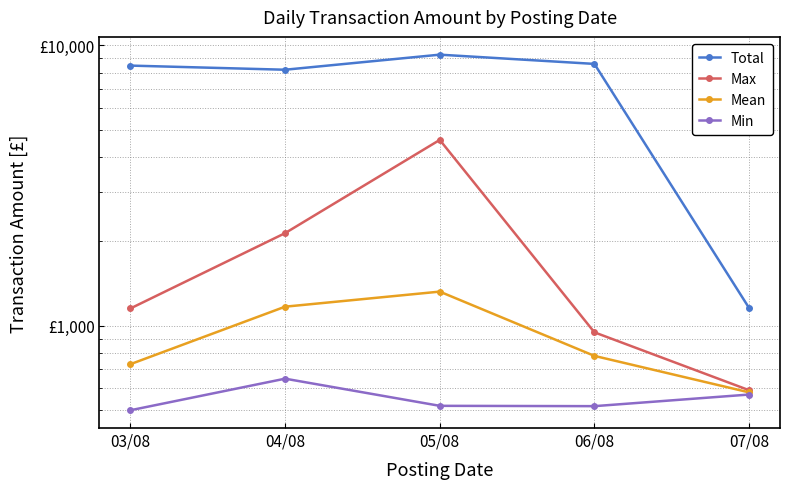

True or false: Max and Mean cross at least once.

False